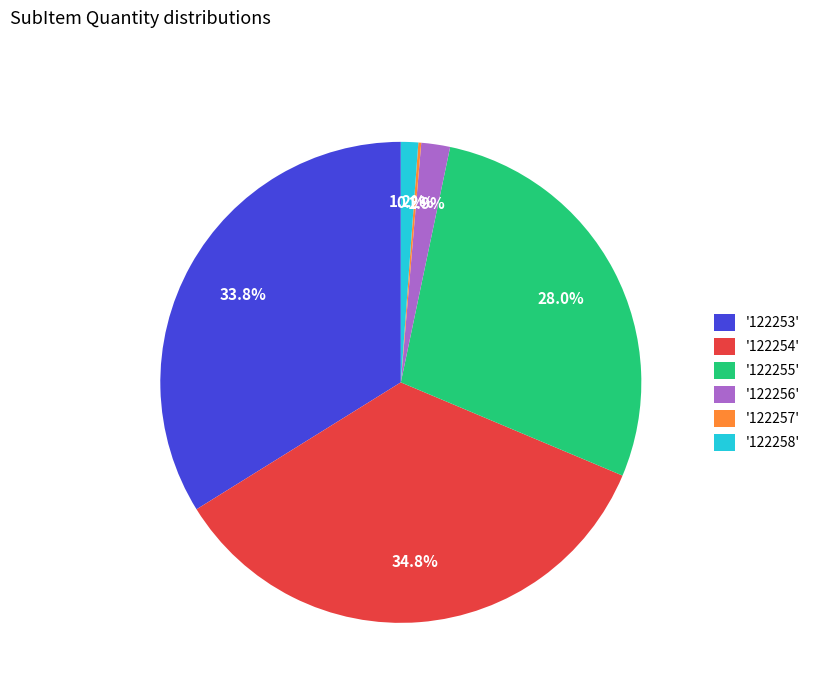

Between '122253' and '122254', which is larger?

'122254'